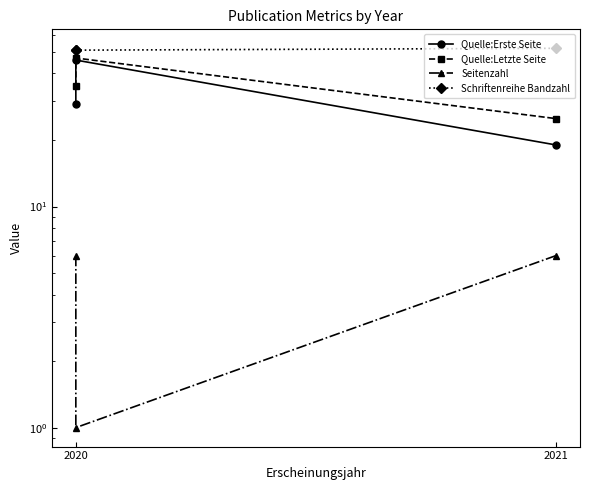

The value of Quelle:Letzte Seite at 2021 is 11. True or false?

False